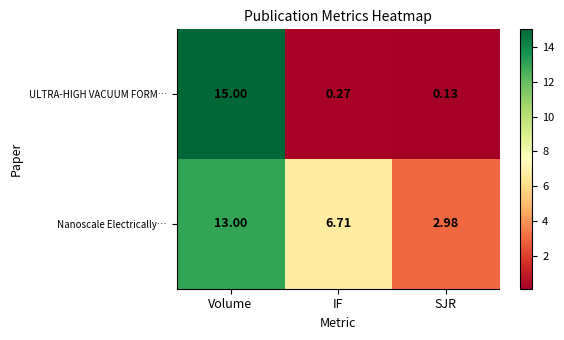

Which series has the widest spread of values?

ULTRA-HIGH VACUUM FORM…